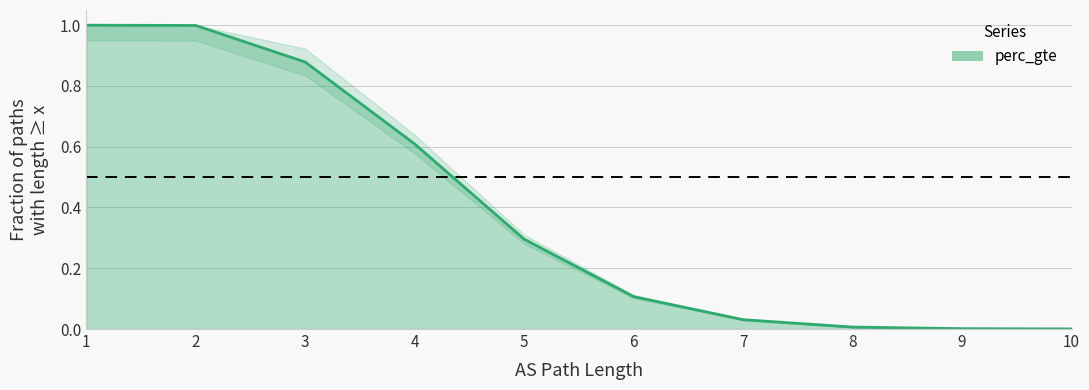

What is the change in value from 1 to 6?

-0.9